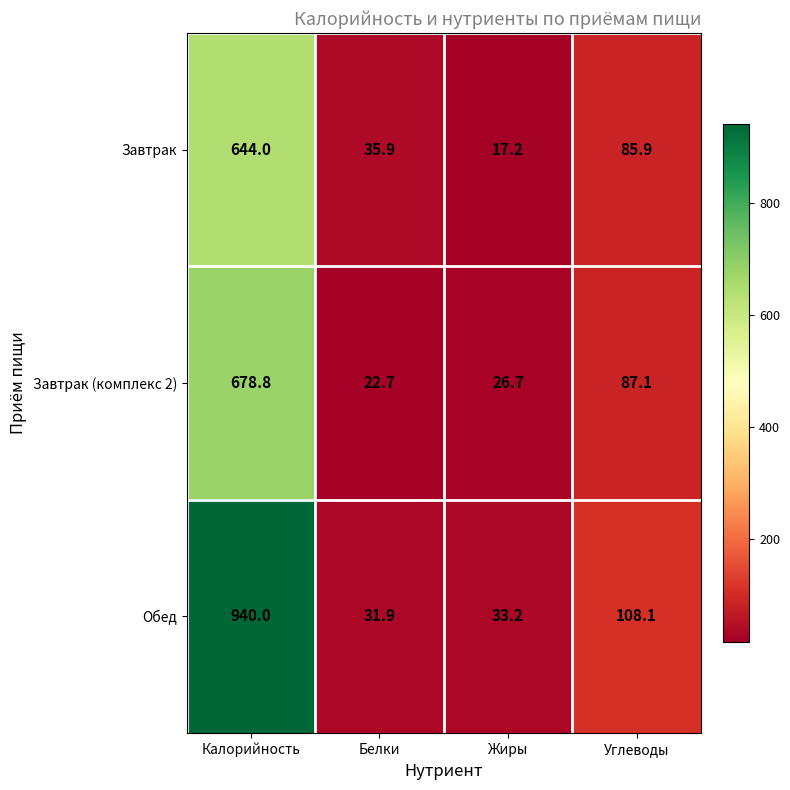

At which category is the sum across all series the highest?

Калорийность